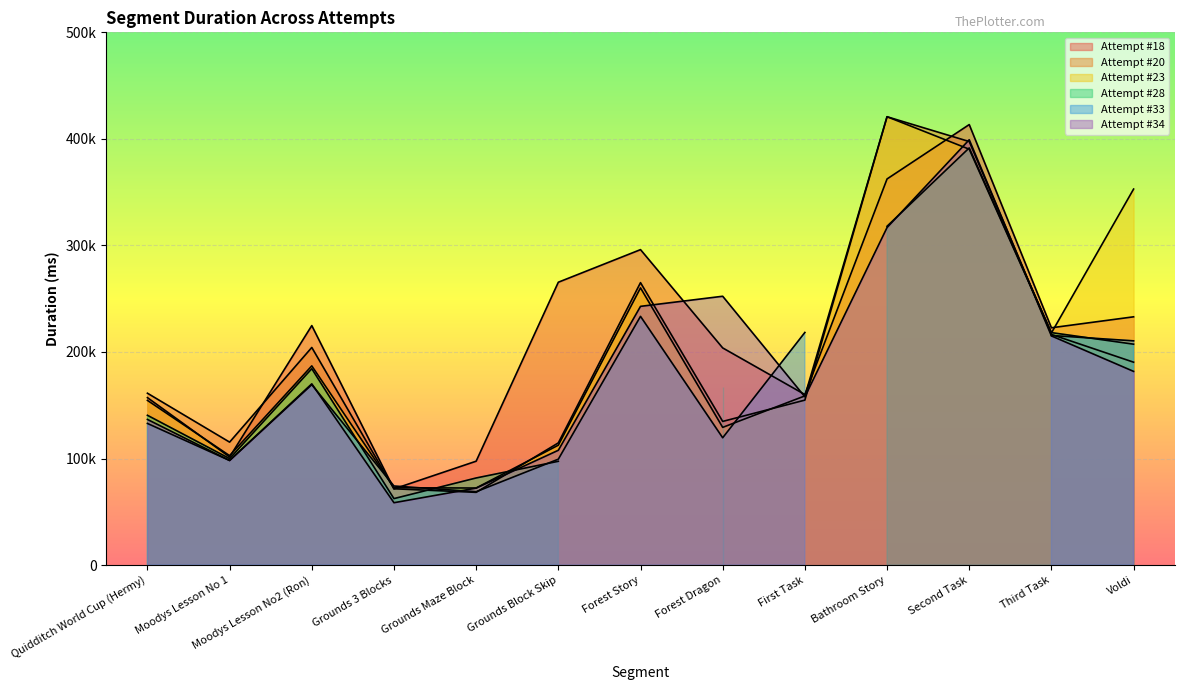

What is the maximum value for Attempt #23?

420805